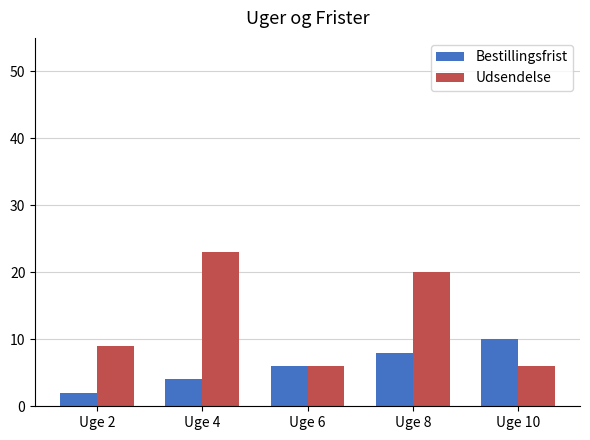

Reading left to right, list all the values displayed in this chart.

Bestillingsfrist: 2	4	6	8	10
Udsendelse: 9	23	6	20	6